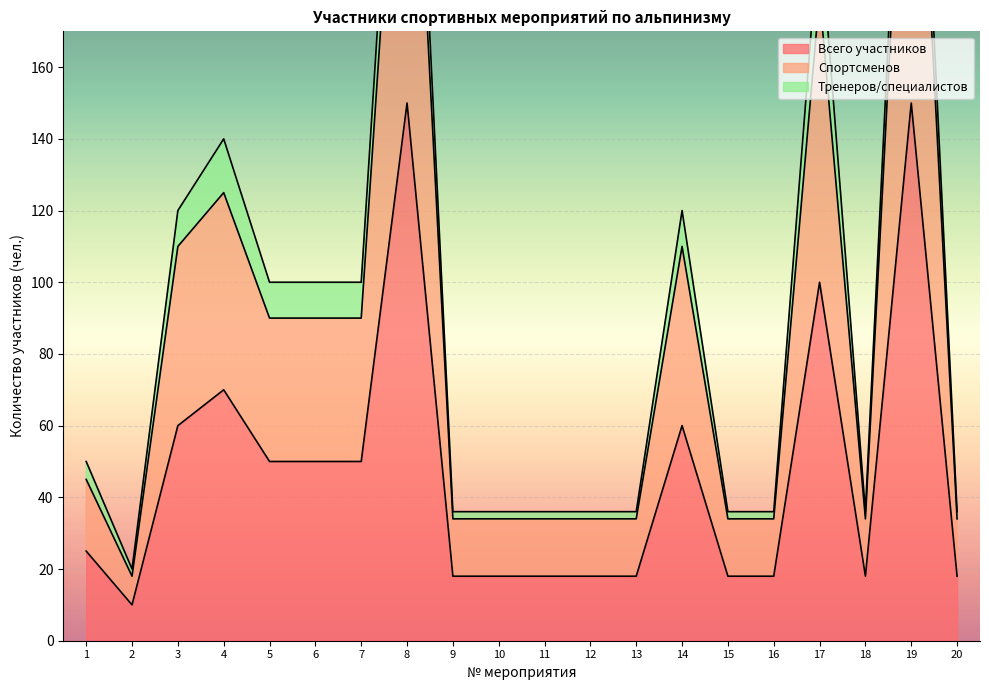

The value of Всего участников at 8 is 100. True or false?

False